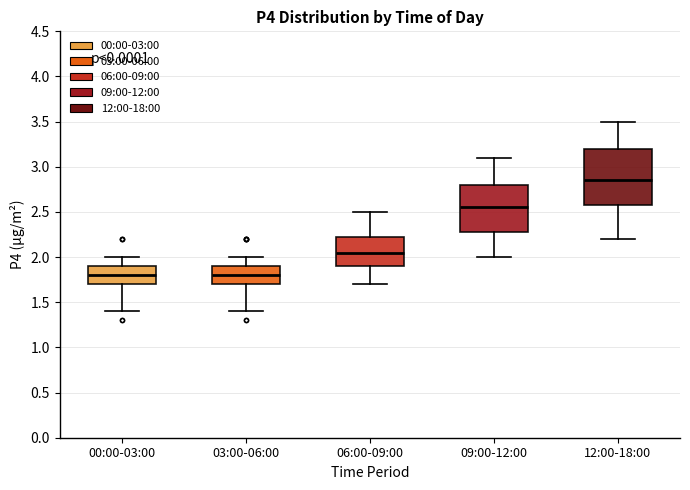

Where does the lower whisker of the box for 12:00-18:00 end on the y-axis? The values are not printed on the chart, so give them approximately, as read against the axis.

2.20